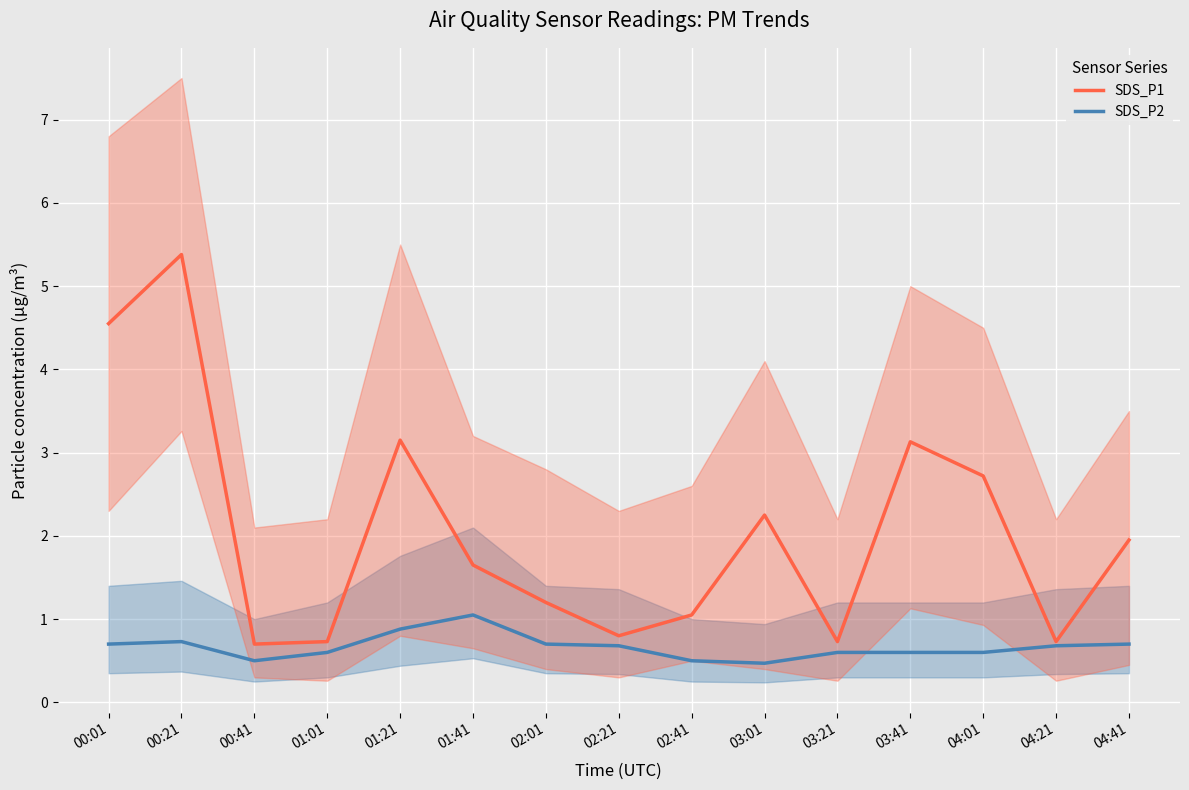

What is the label of the 7th point from the right?

02:41